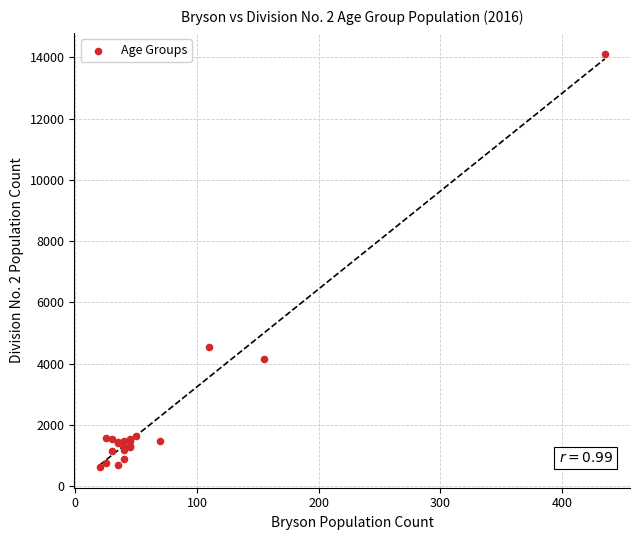

What Y value in the scatter plot is closest to 7375?

4545